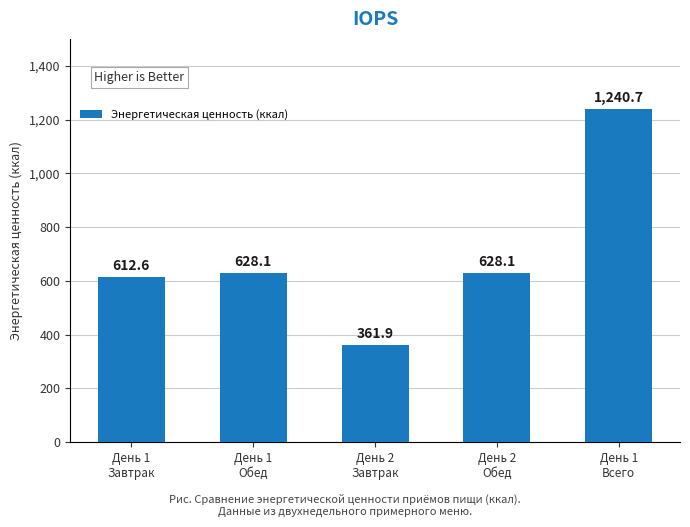

At which category does the chart reach its peak across all series?

День 1
Всего